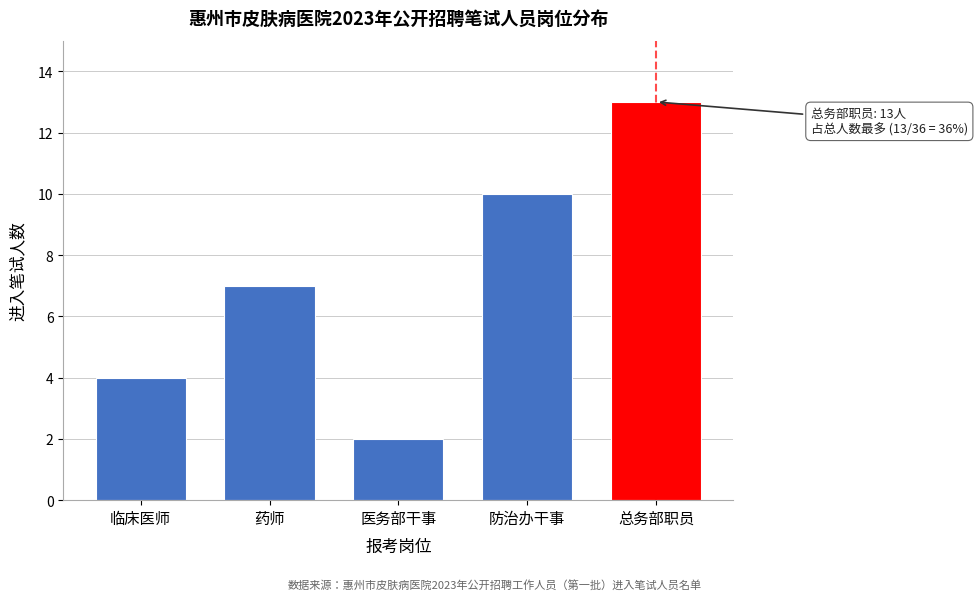

Reading left to right, what are all the values shown in this chart?

4	7	2	10	13